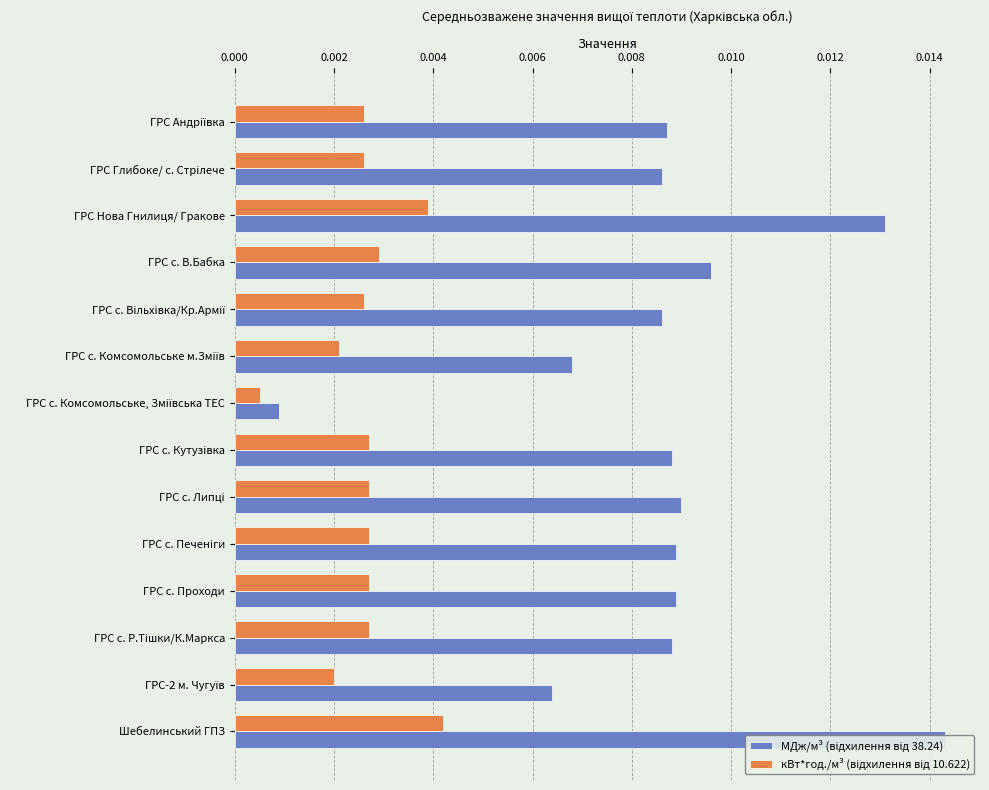

The МДж/м³ (відхилення від 38.24) series shows 0.0 at ГРС-2 м. Чугуїв. True or false?

True